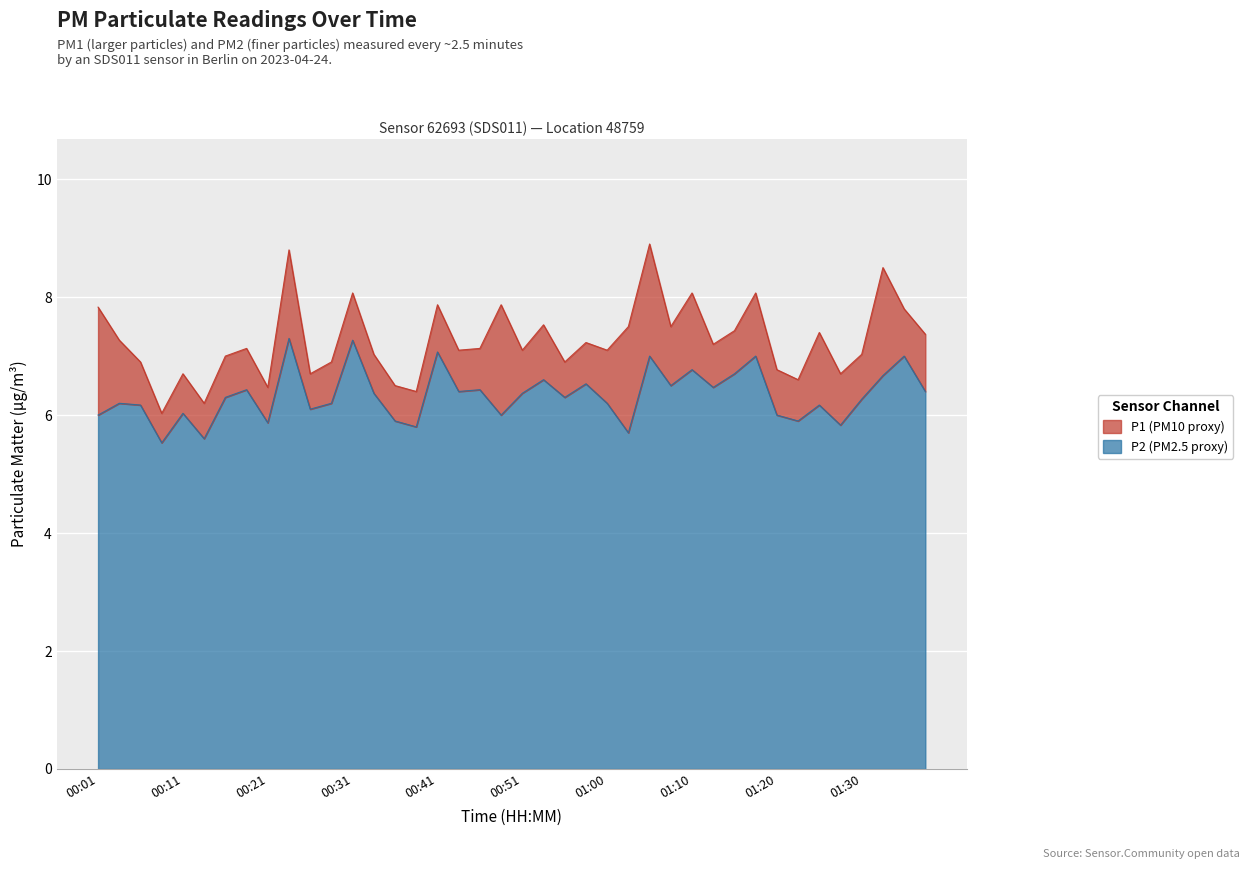

True or false: P2 and P1 cross at least once.

False